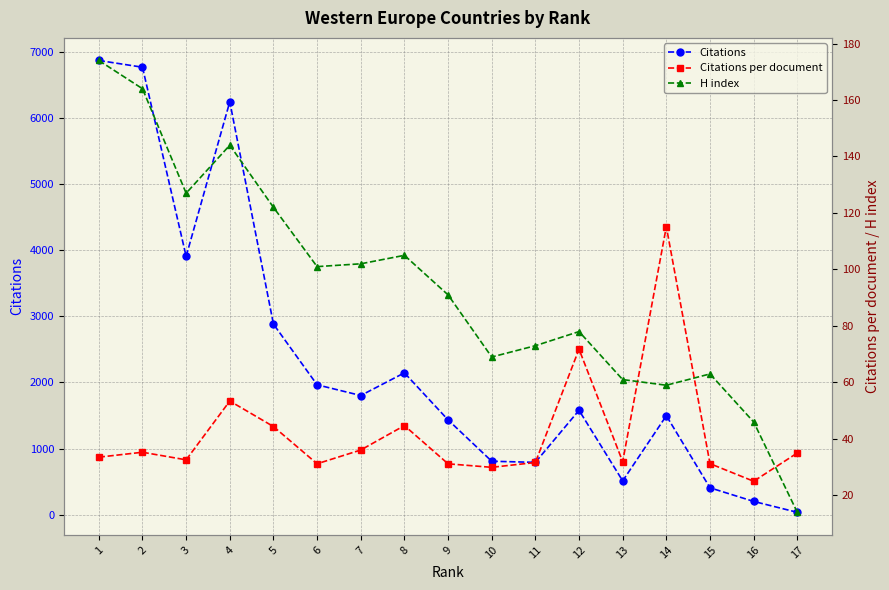

What is the minimum value for Citations?

35.0